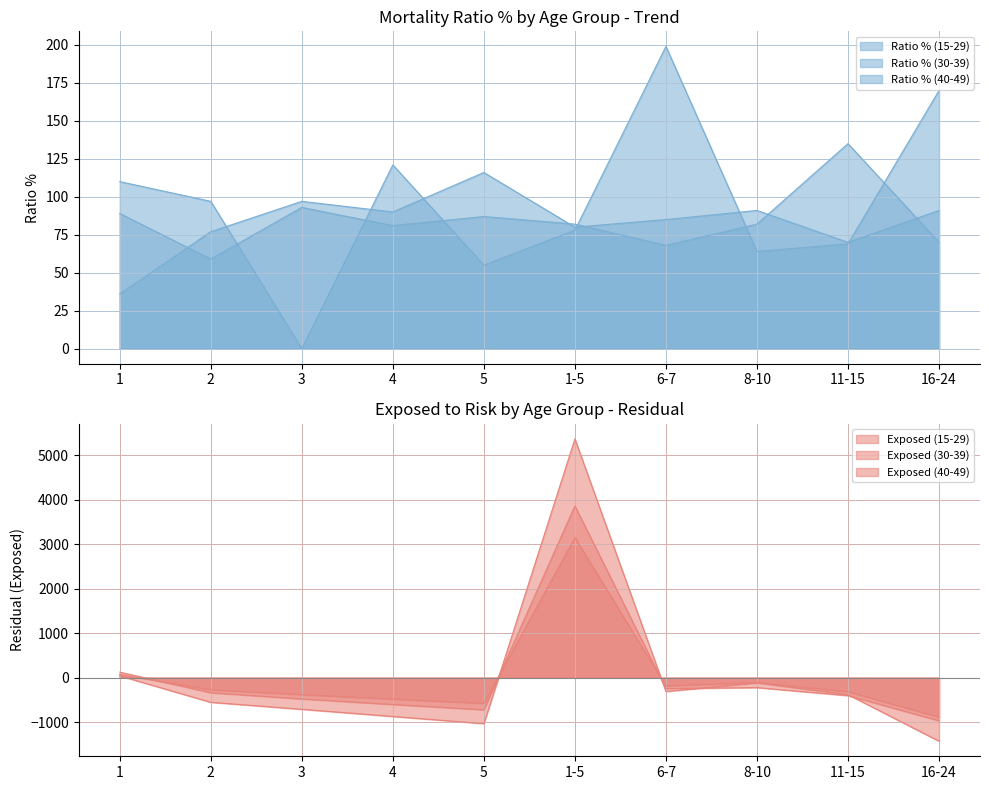

What is the total value across all series at 8-10?

-211.6